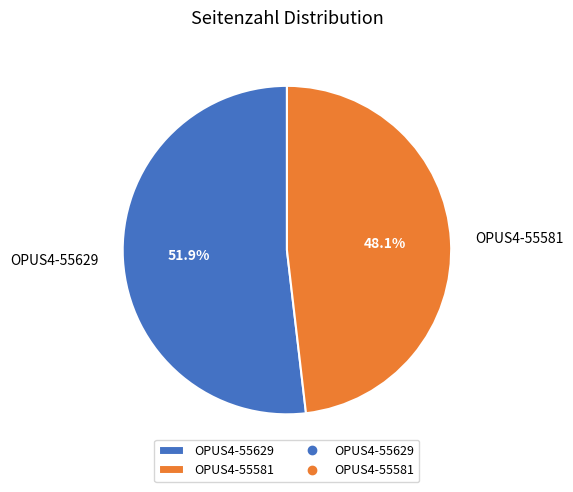

Which category accounts for the majority?

OPUS4-55629